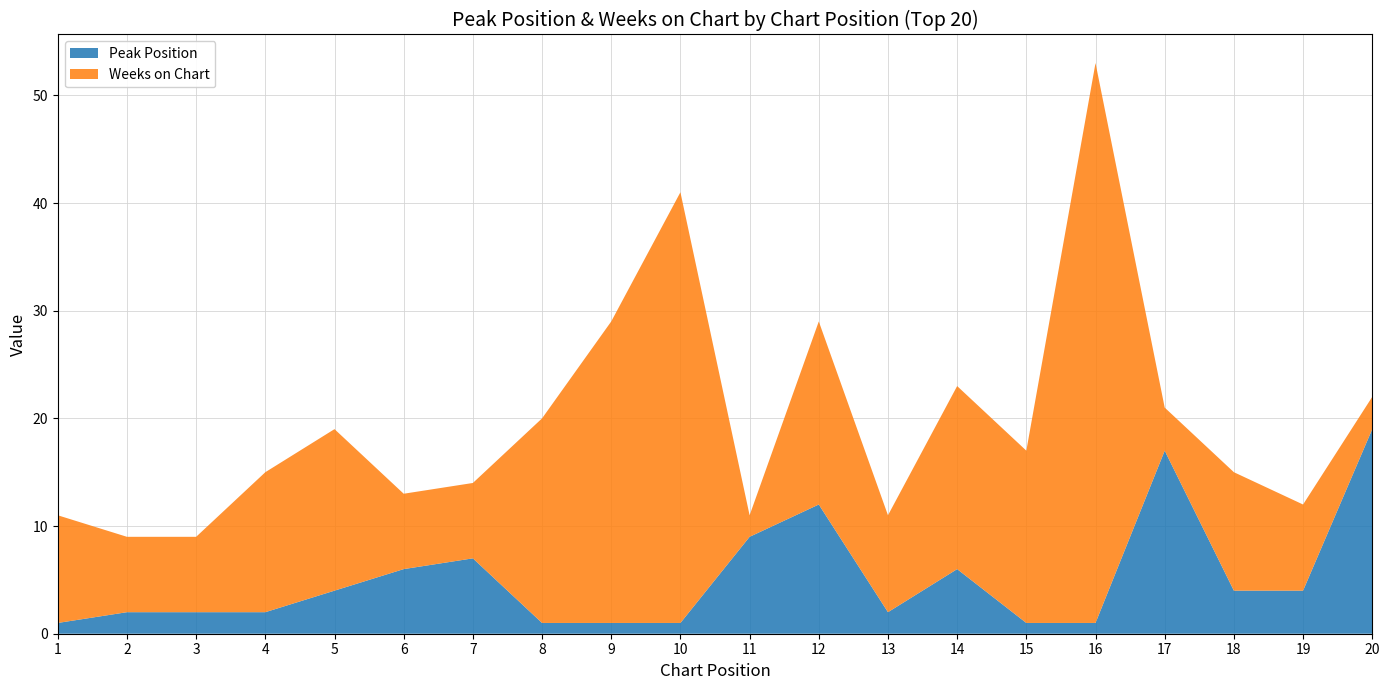

Reading left to right, extract all data points from this chart.

Peak Position: 1	2	2	2	4	6	7	1	1	1	9	12	2	6	1	1	17	4	4	19
Weeks on Chart: 10	7	7	13	15	7	7	19	28	40	2	17	9	17	16	52	4	11	8	3